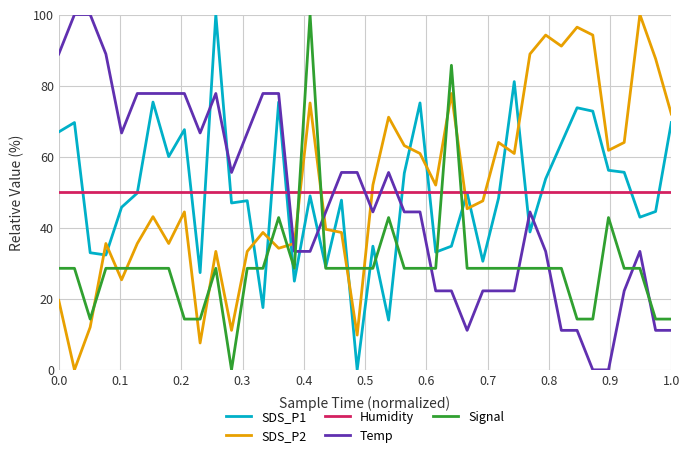

What is the greatest value displayed?

100.0